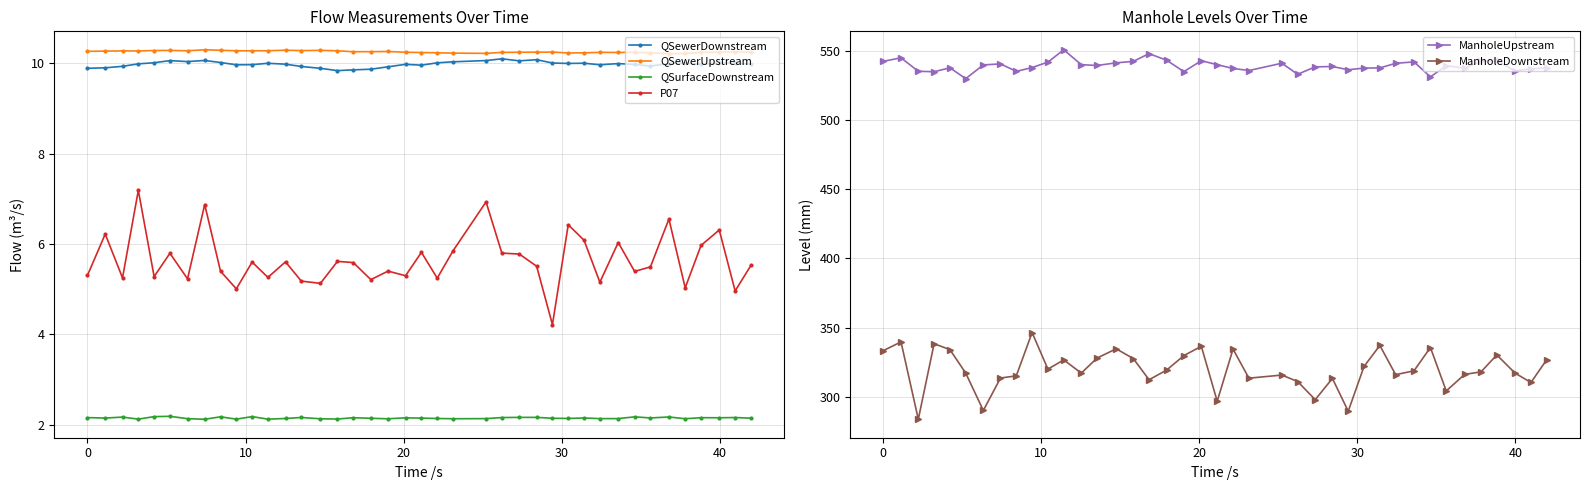

What is the maximum value for QSewerDownstream?

10.1